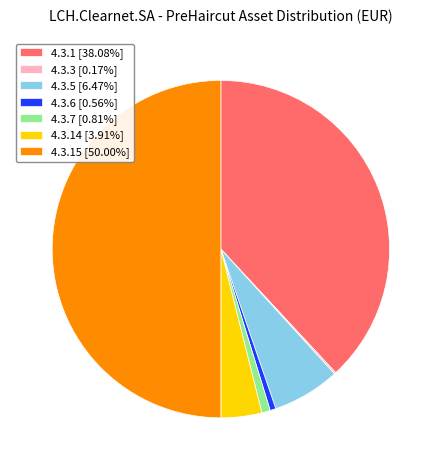

Does 4.3.5 [6.47%] represent more than half of the total?

No